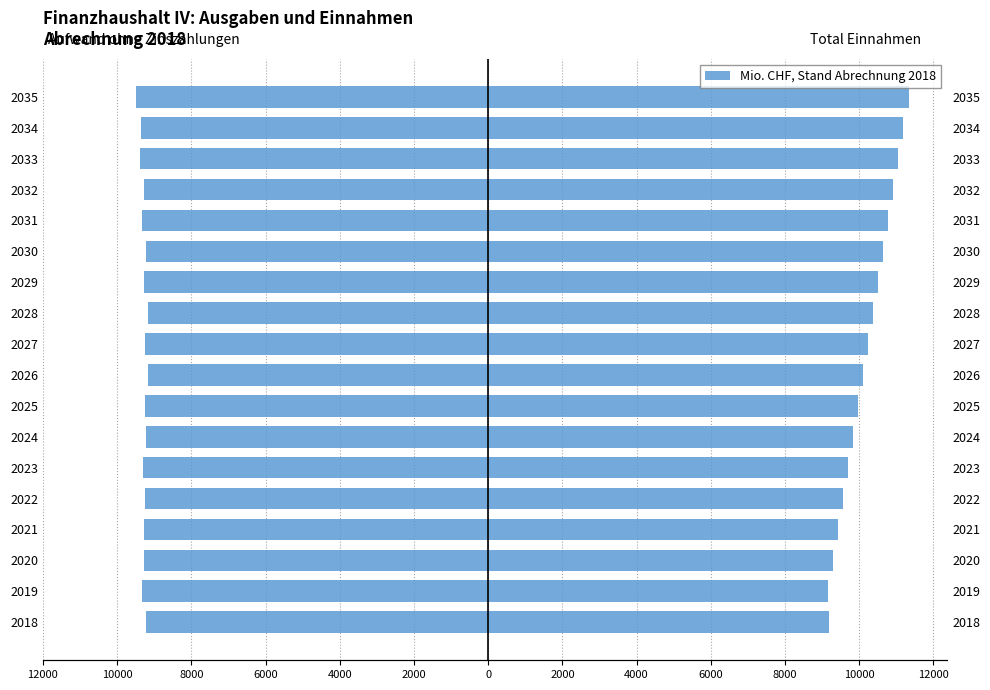

What is the minimum value for Aufwand ohne Zinszahlungen?

-9487